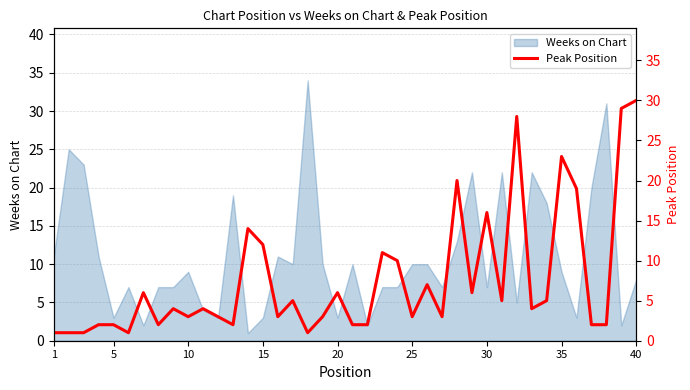

How many lines are shown in the chart?

1